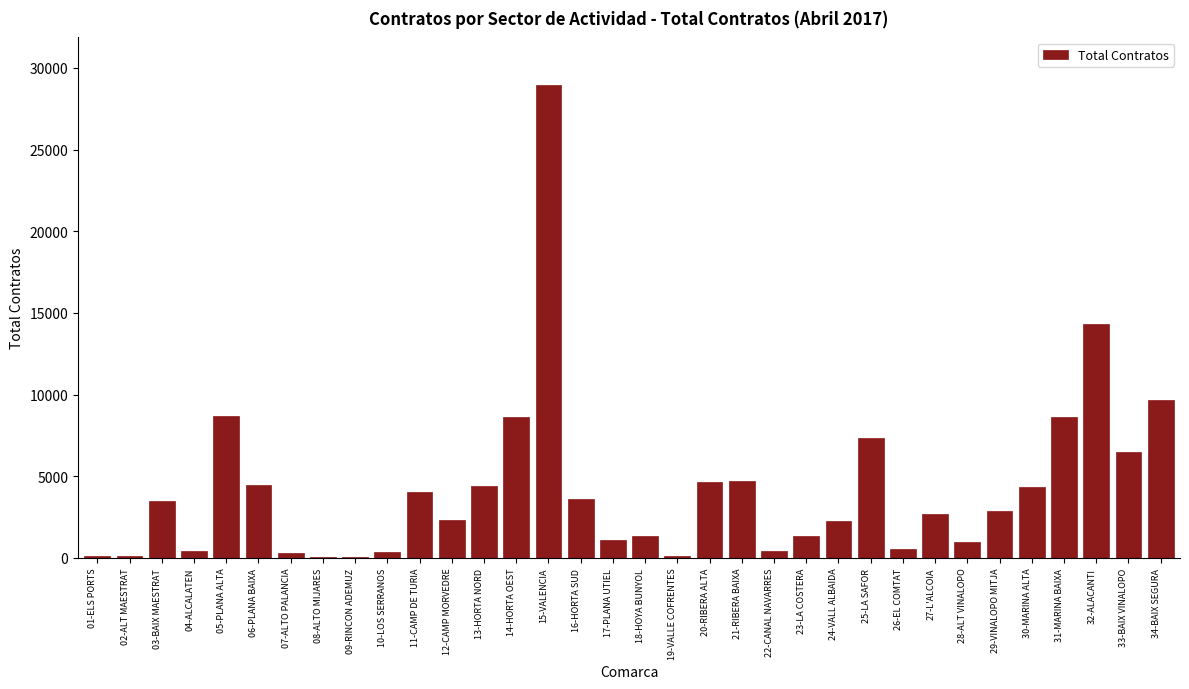

Approximately how many times larger is the value at 24-VALL ALBAIDA compared to 12-CAMP MORVEDRE?

1.0